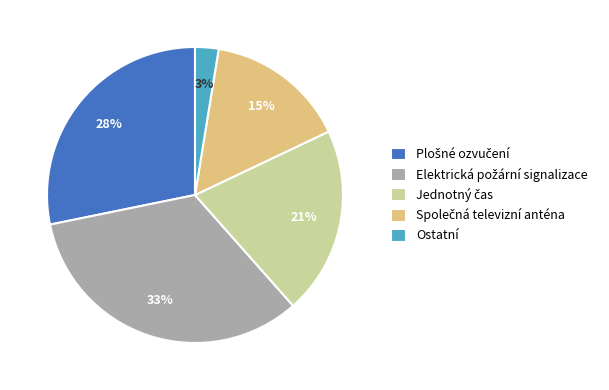

Count the number of slices in the pie.

5